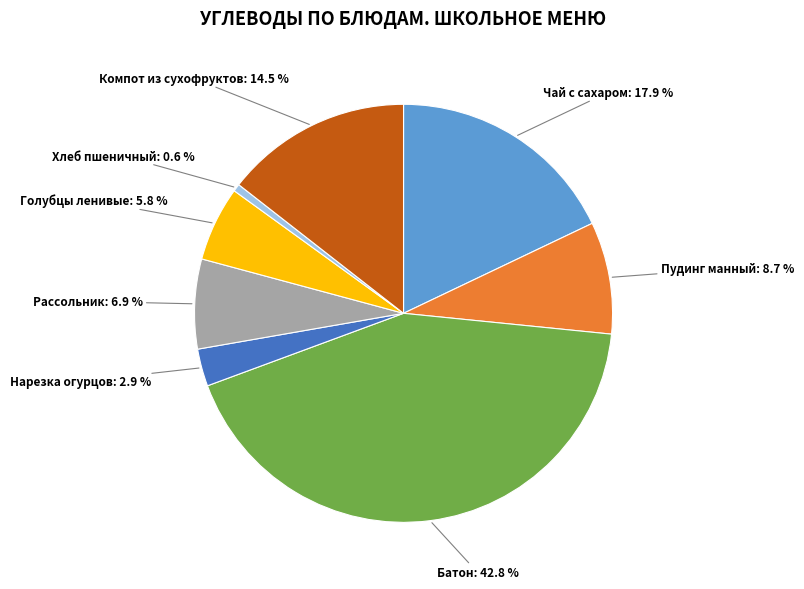

Which has a higher value, Хлеб пшеничный or Компот из сухофруктов?

Компот из сухофруктов